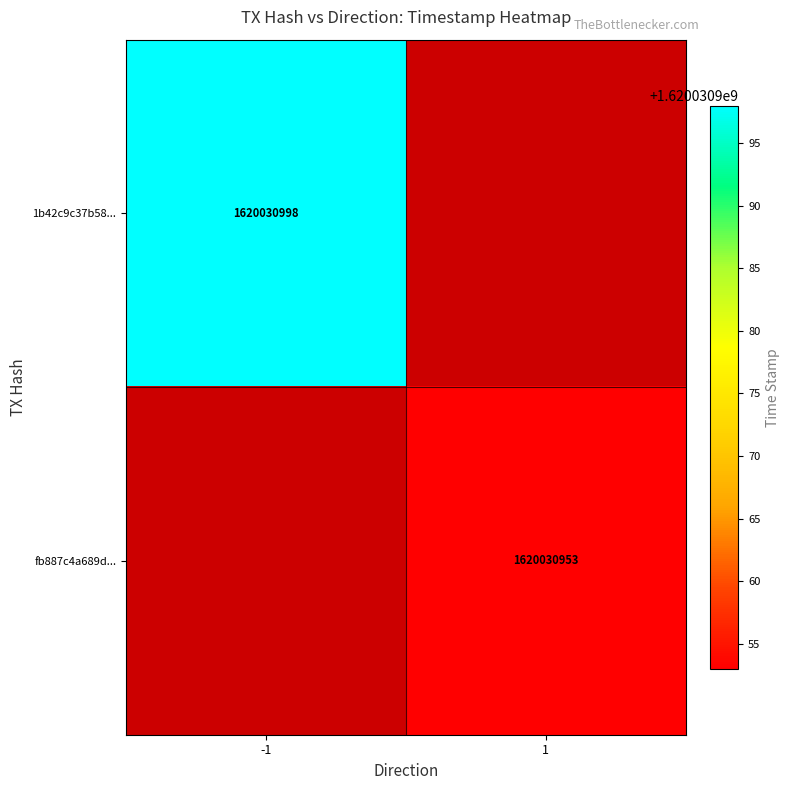

Is the value of fb887c4a689dd07662bdb51dab256823f637a1e at 1 greater than the value of 1b42c9c37b58a7408e8afe34c5c7cbfbd8ab514 at 1?

No